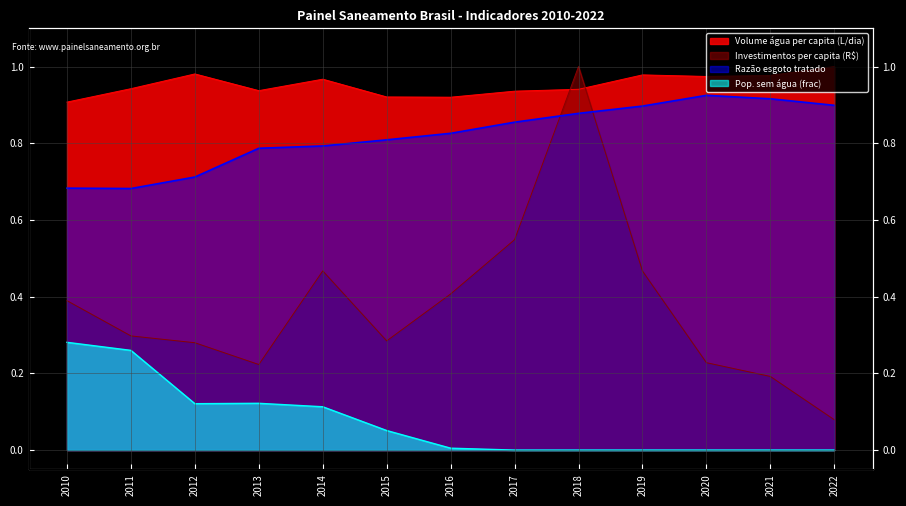

True or false: Razão esgoto tratado and Pop. sem agua (frac) cross at least once.

False